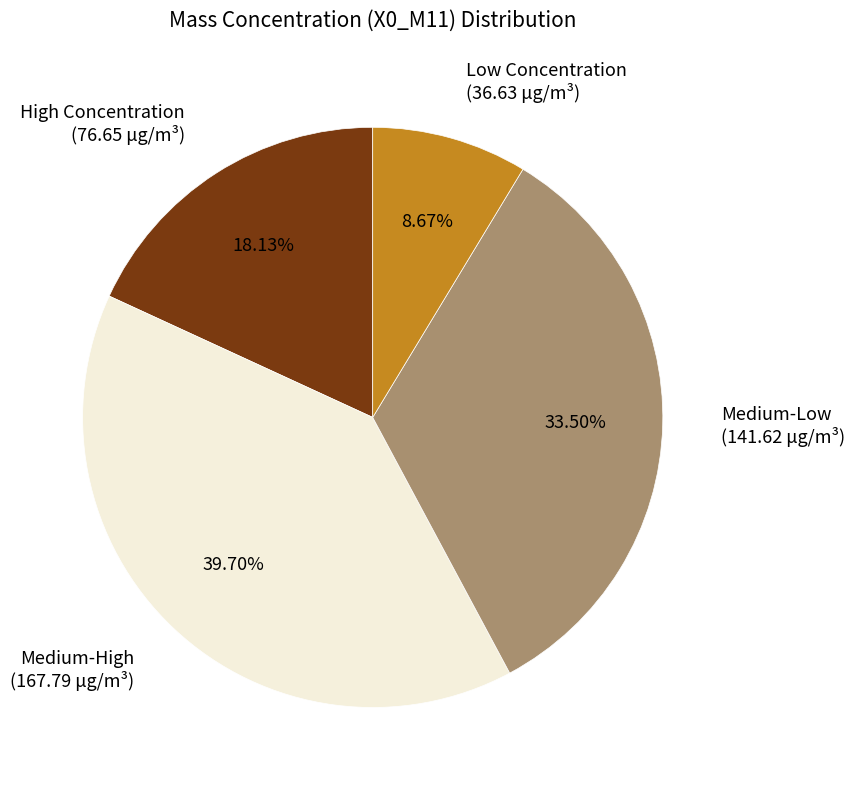

Is the sum of Medium-Low and Low Concentration greater than half?

No